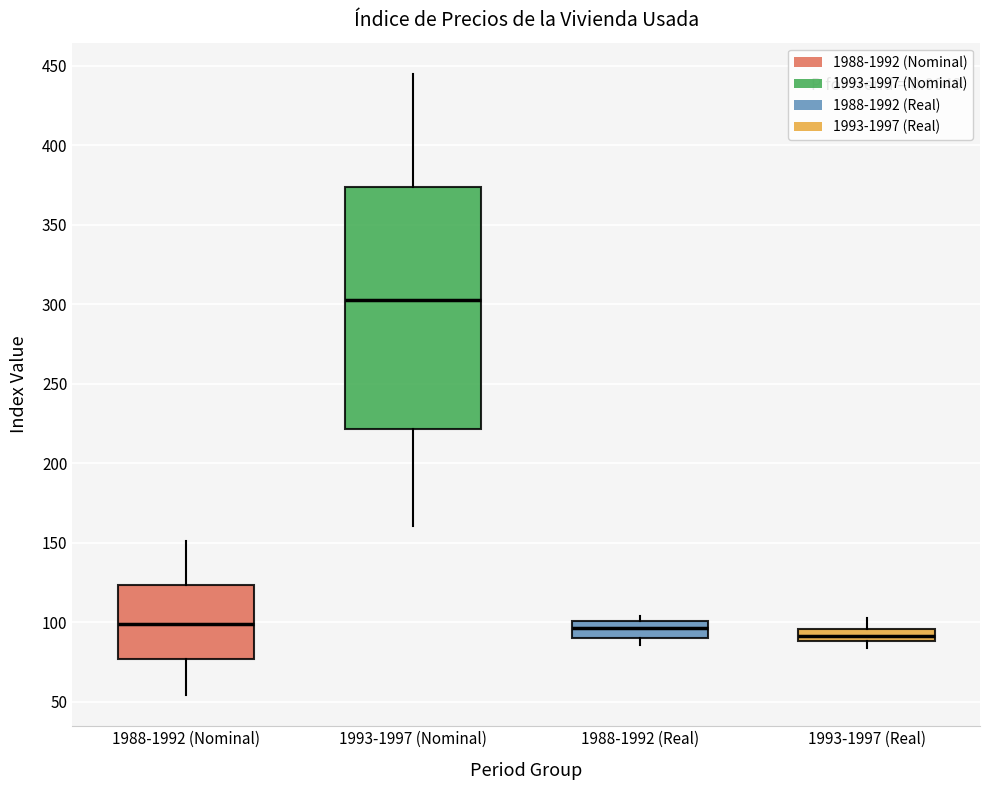

Which box is the tallest, from its lower edge to its upper edge?

1993-1997 (Nominal)